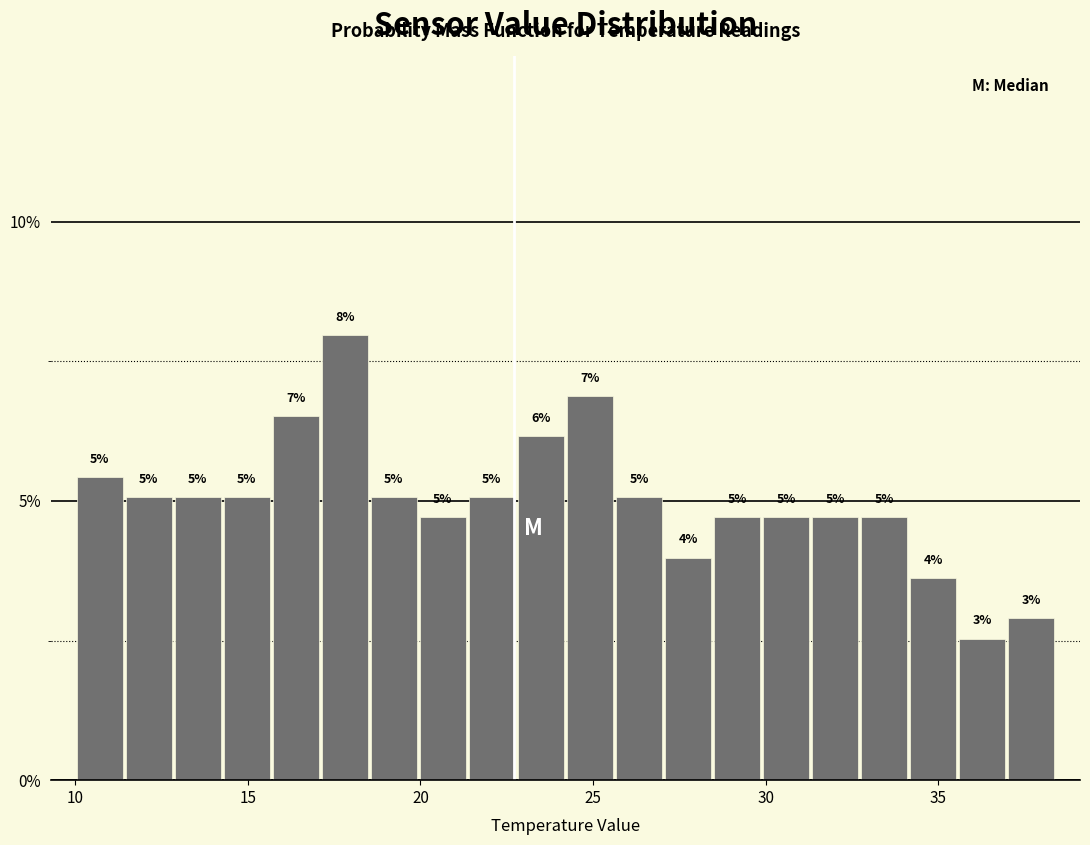

Around what value on the x-axis is the tallest bar? Give the approximate position of its centre, as read against the axis.

18.0